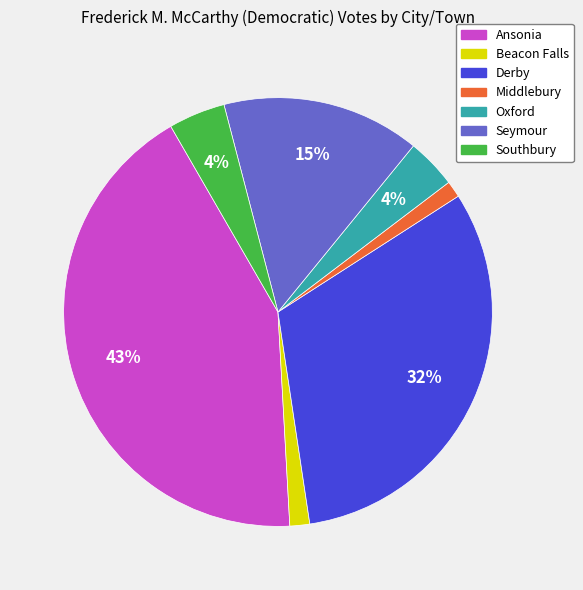

How many slices are in this pie chart?

7